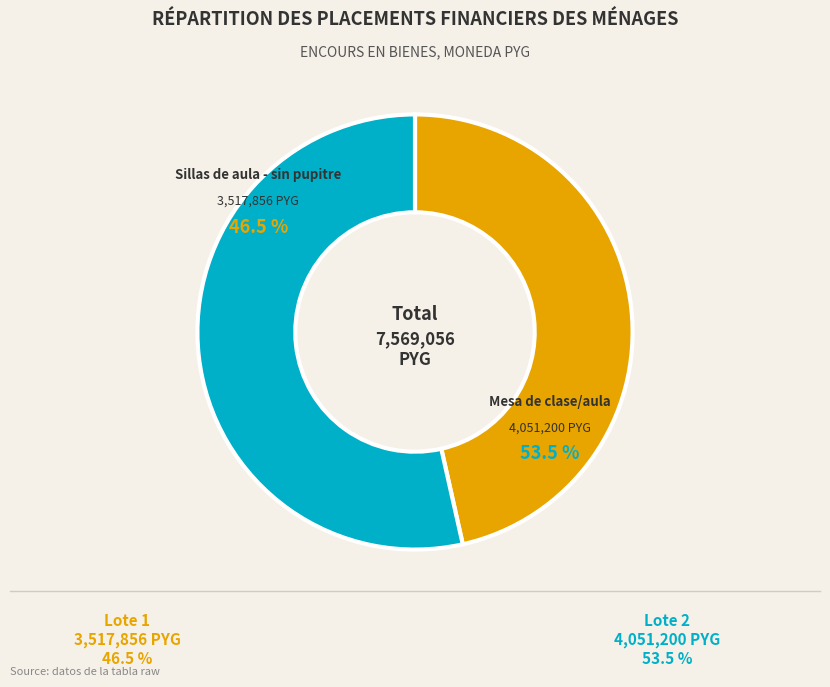

How many segments does this pie chart have?

2